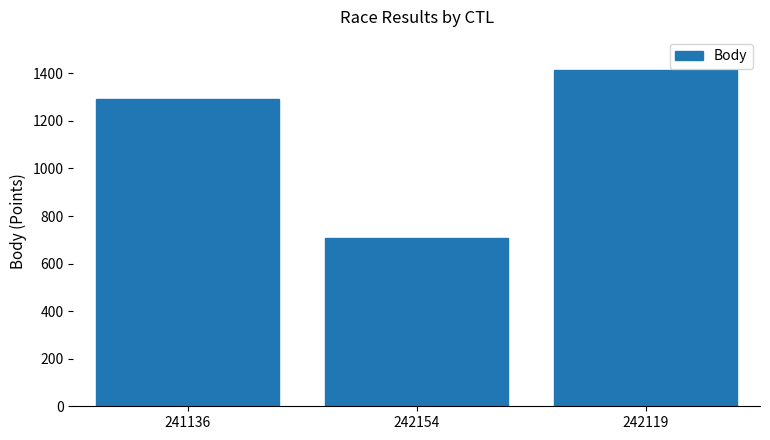

What is the value of the 3rd bar from the left?

1412